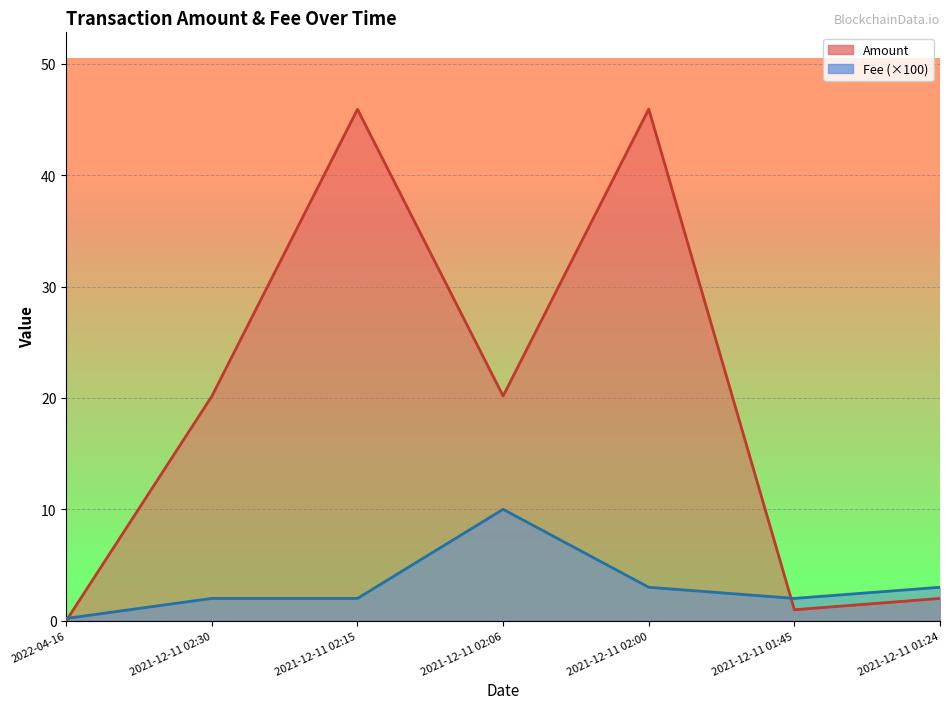

How many times do Fee and Amount cross each other?

2